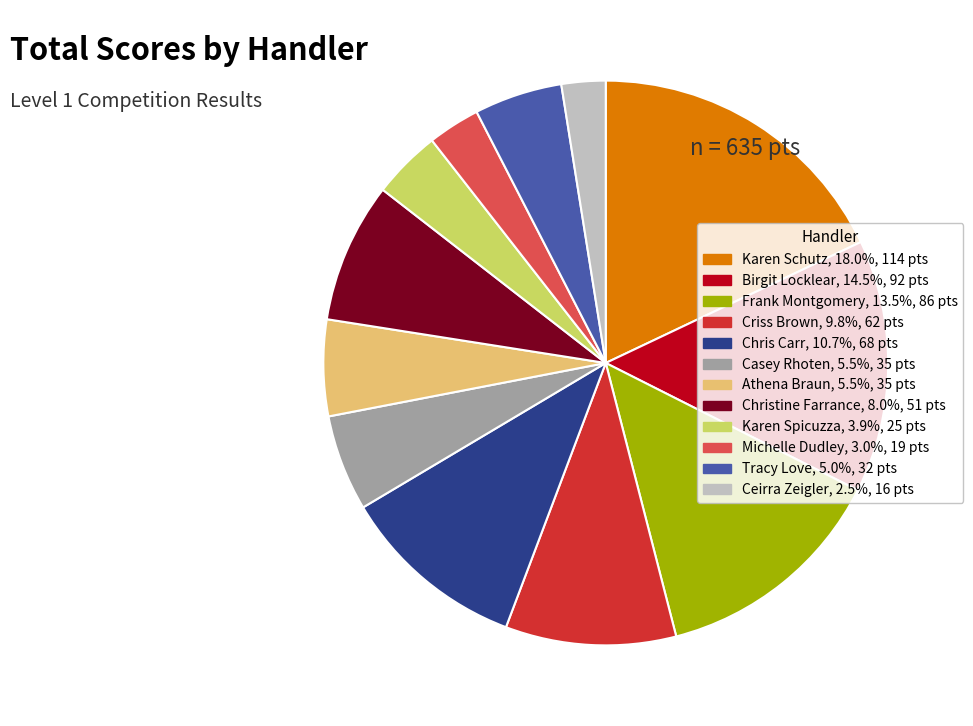

Is there a majority slice in this chart?

No